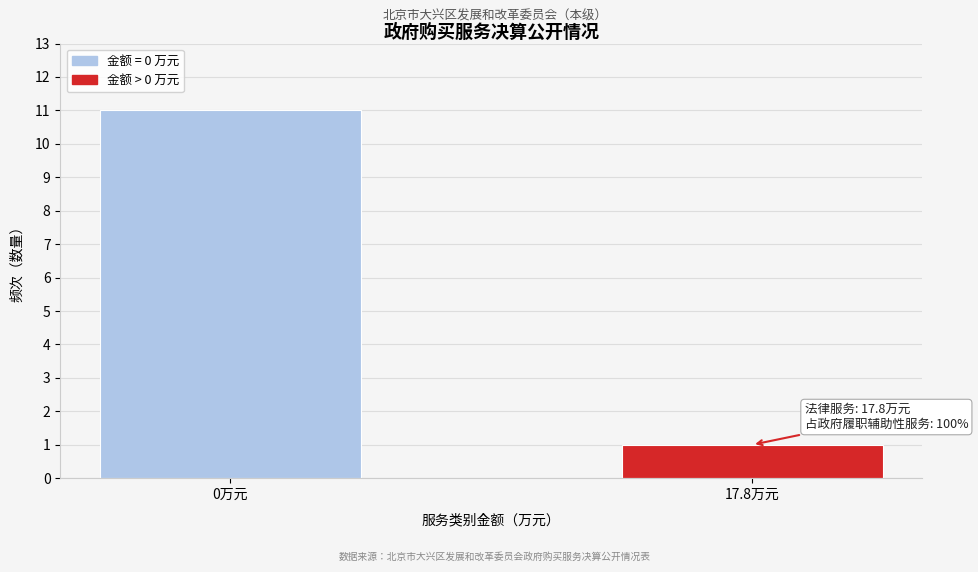

Reading left to right, transcribe all the data shown in this chart.

0万元=11	17.8万元=1